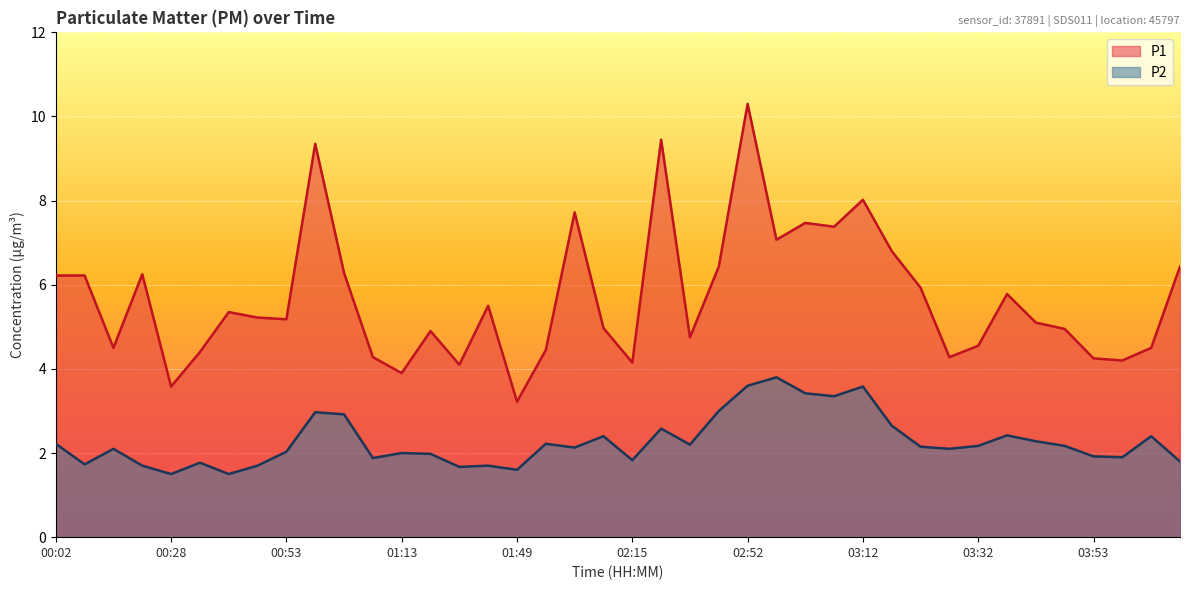

How many lines are shown in the chart?

2